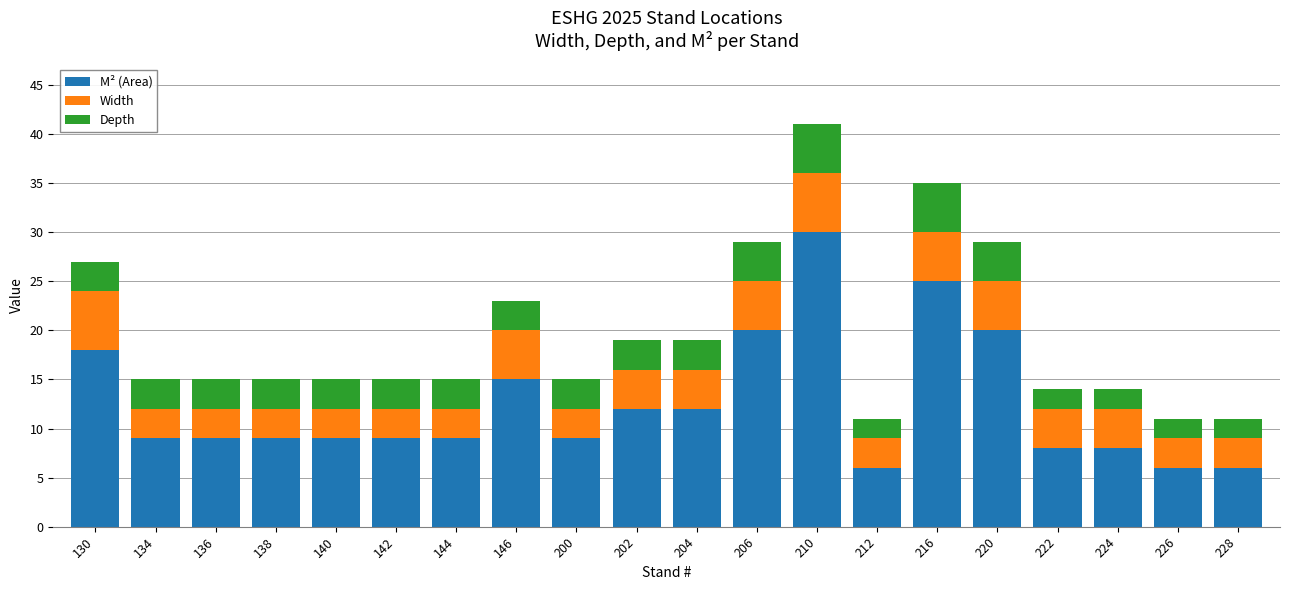

What is the highest value of the M² (Area) series?

30